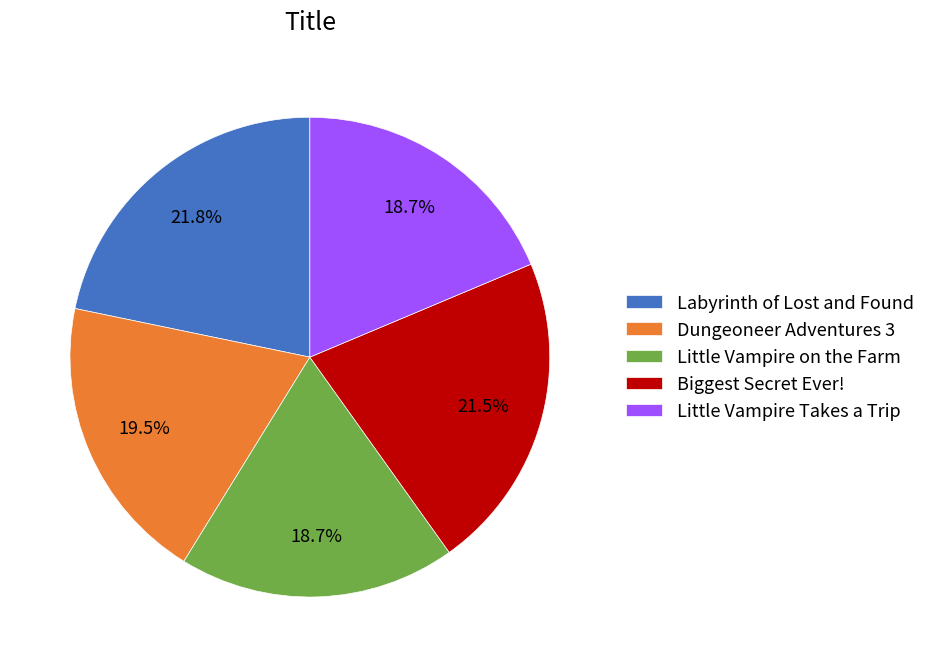

What percentage is NOT represented by Dungeoneer Adventures 3?

80.5%